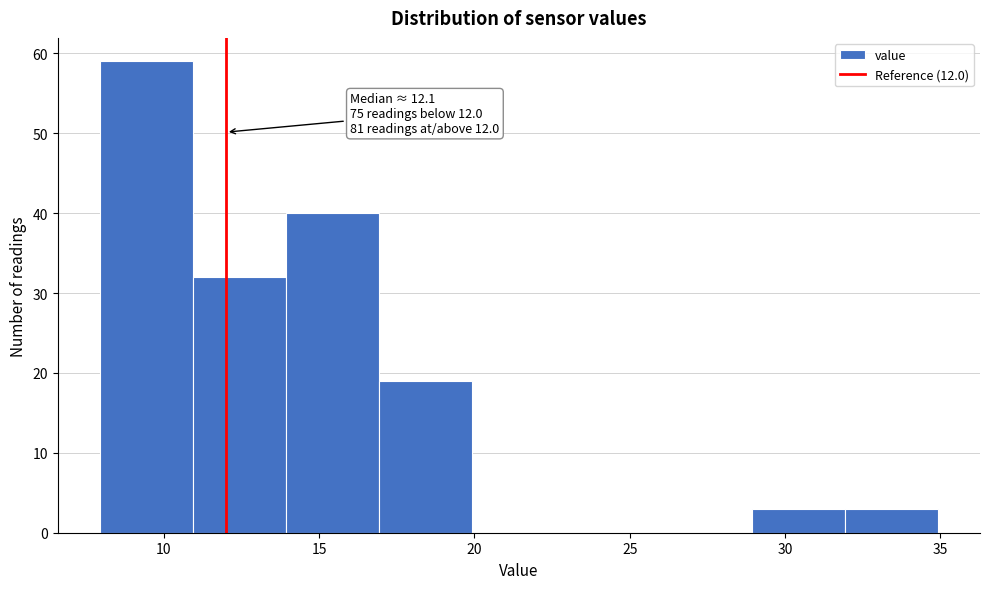

Over which range of the x-axis is the bar tallest?

8 to 11